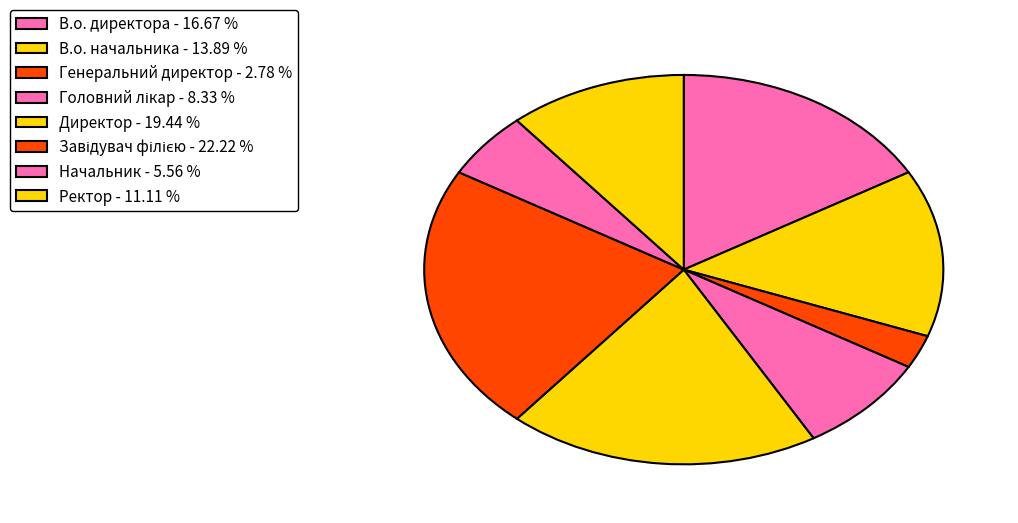

What percentage do Начальник and Головний лікар together represent?

13.9%